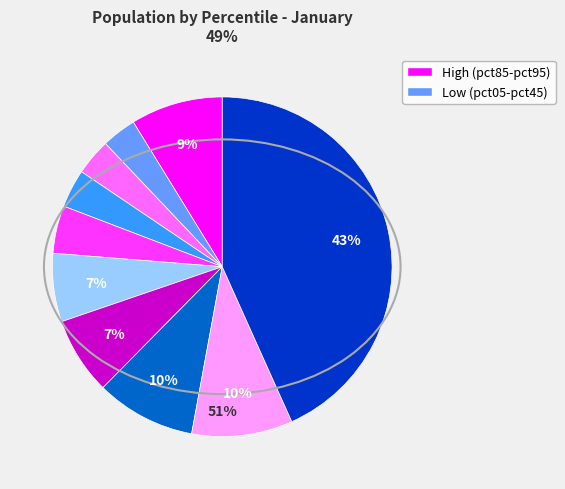

Rank the categories by value from lowest to highest.

pct15, pct25, pct35, pct45, pct55, pct65, pct05, pct75, pct85, pct95